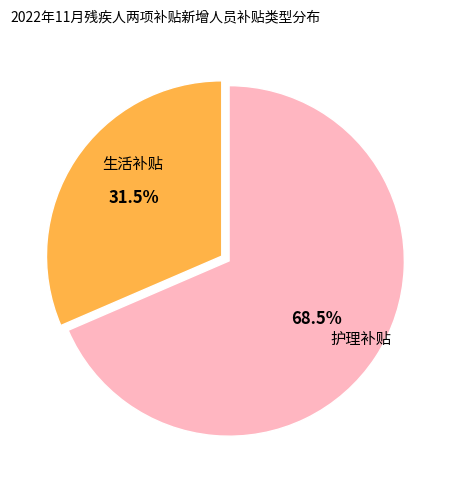

Does any single category account for the majority?

Yes